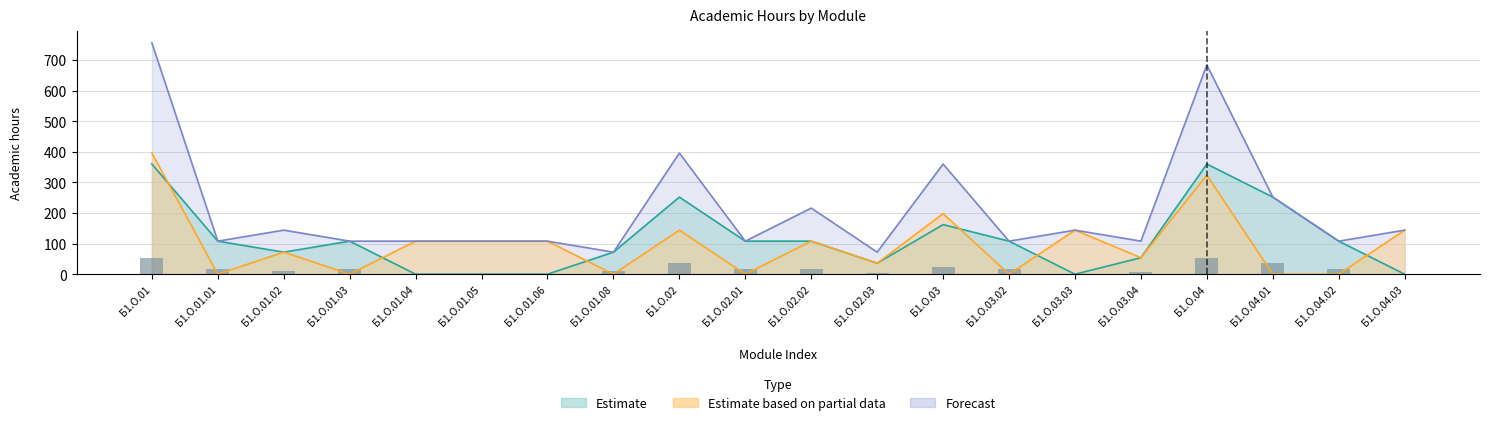

Reading left to right, transcribe all the data shown in this chart.

Estimate: Б1.О.01=360	Б1.О.01.01=108	Б1.О.01.02=72	Б1.О.01.03=108	Б1.О.01.04=0	Б1.О.01.05=0	Б1.О.01.06=0	Б1.О.01.08=72	Б1.О.02=252	Б1.О.02.01=108	Б1.О.02.02=108	Б1.О.02.03=36	Б1.О.03=162	Б1.О.03.02=108	Б1.О.03.03=0	Б1.О.03.04=54	Б1.О.04=360	Б1.О.04.01=252	Б1.О.04.02=108	Б1.О.04.03=0
Estimate based on partial data: Б1.О.01=396	Б1.О.01.01=0	Б1.О.01.02=72	Б1.О.01.03=0	Б1.О.01.04=108	Б1.О.01.05=108	Б1.О.01.06=108	Б1.О.01.08=0	Б1.О.02=144	Б1.О.02.01=0	Б1.О.02.02=108	Б1.О.02.03=36	Б1.О.03=198	Б1.О.03.02=0	Б1.О.03.03=144	Б1.О.03.04=54	Б1.О.04=324	Б1.О.04.01=0	Б1.О.04.02=0	Б1.О.04.03=144
Forecast: Б1.О.01=756	Б1.О.01.01=108	Б1.О.01.02=144	Б1.О.01.03=108	Б1.О.01.04=108	Б1.О.01.05=108	Б1.О.01.06=108	Б1.О.01.08=72	Б1.О.02=396	Б1.О.02.01=108	Б1.О.02.02=216	Б1.О.02.03=72	Б1.О.03=360	Б1.О.03.02=108	Б1.О.03.03=144	Б1.О.03.04=108	Б1.О.04=684	Б1.О.04.01=252	Б1.О.04.02=108	Б1.О.04.03=144